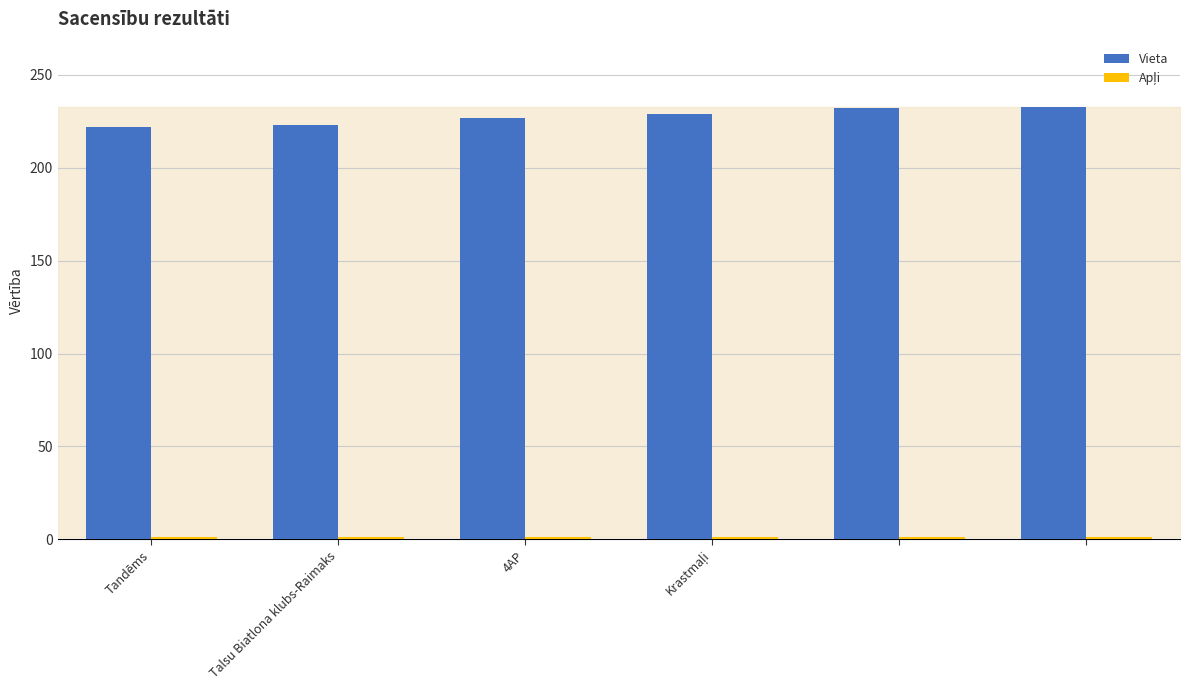

Which series has the largest total across all categories?

Vieta